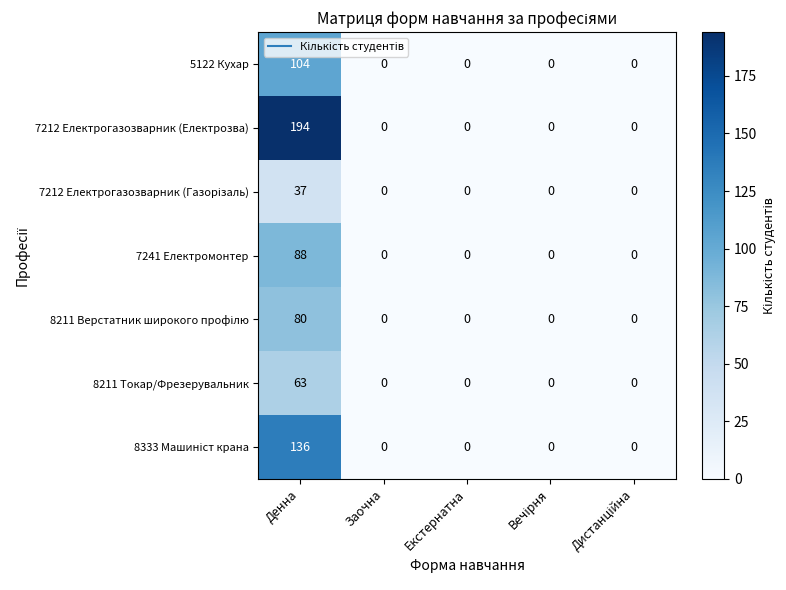

What is the maximum value shown in the chart?

194